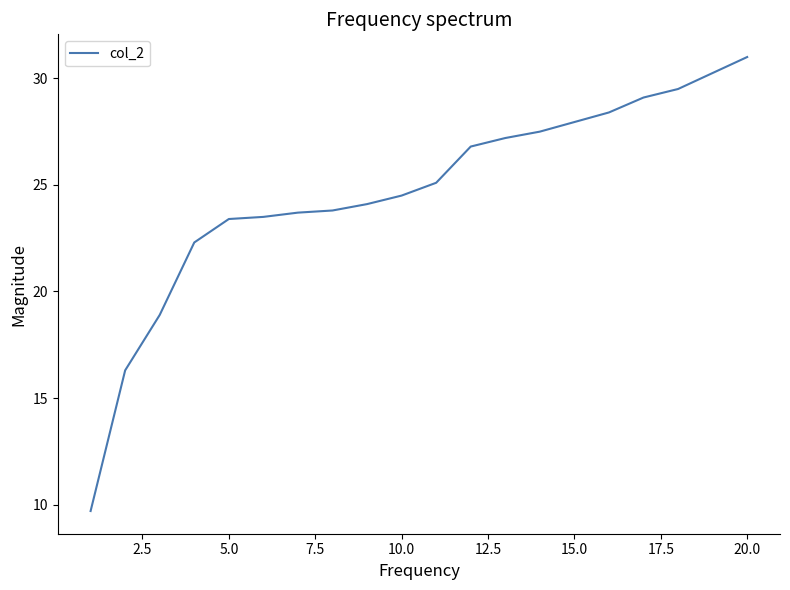

How many values are below 25?

10